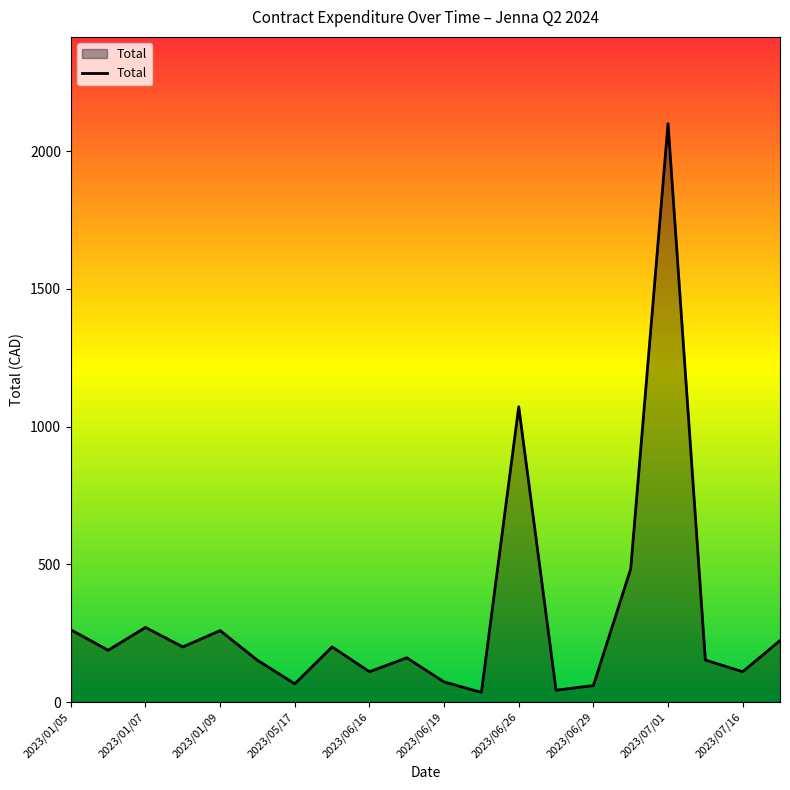

What is the difference between the maximum and minimum values?

2064.9